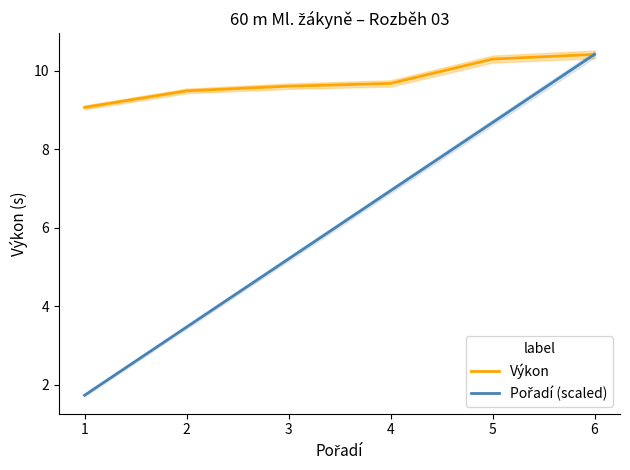

True or false: Výkon and Pořadí (scaled) cross at least once.

False